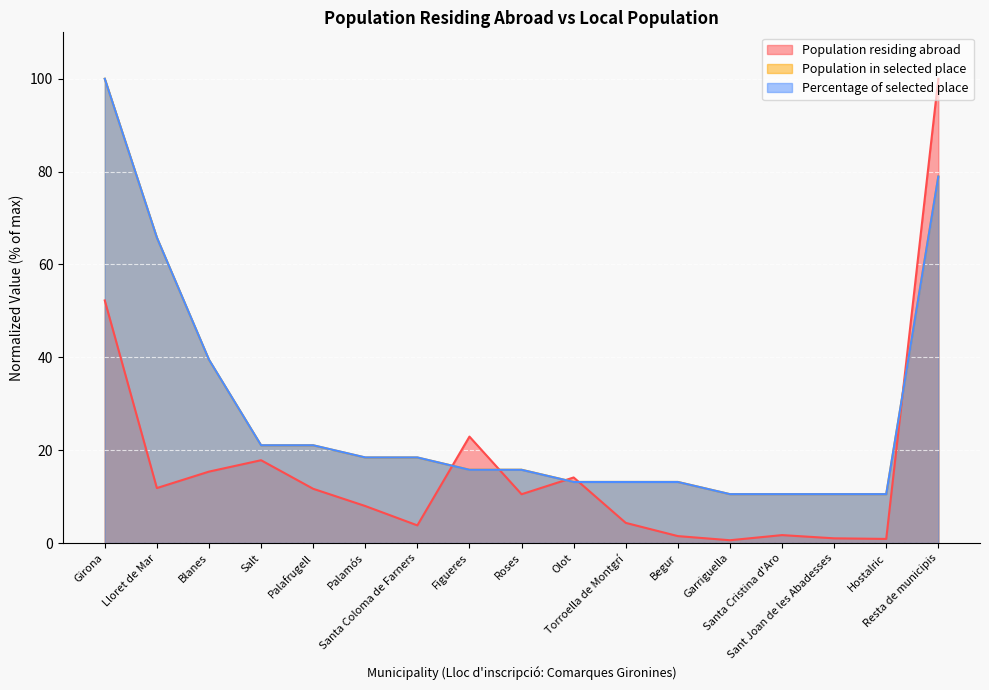

How many data points in Population residing abroad are above 10?

9